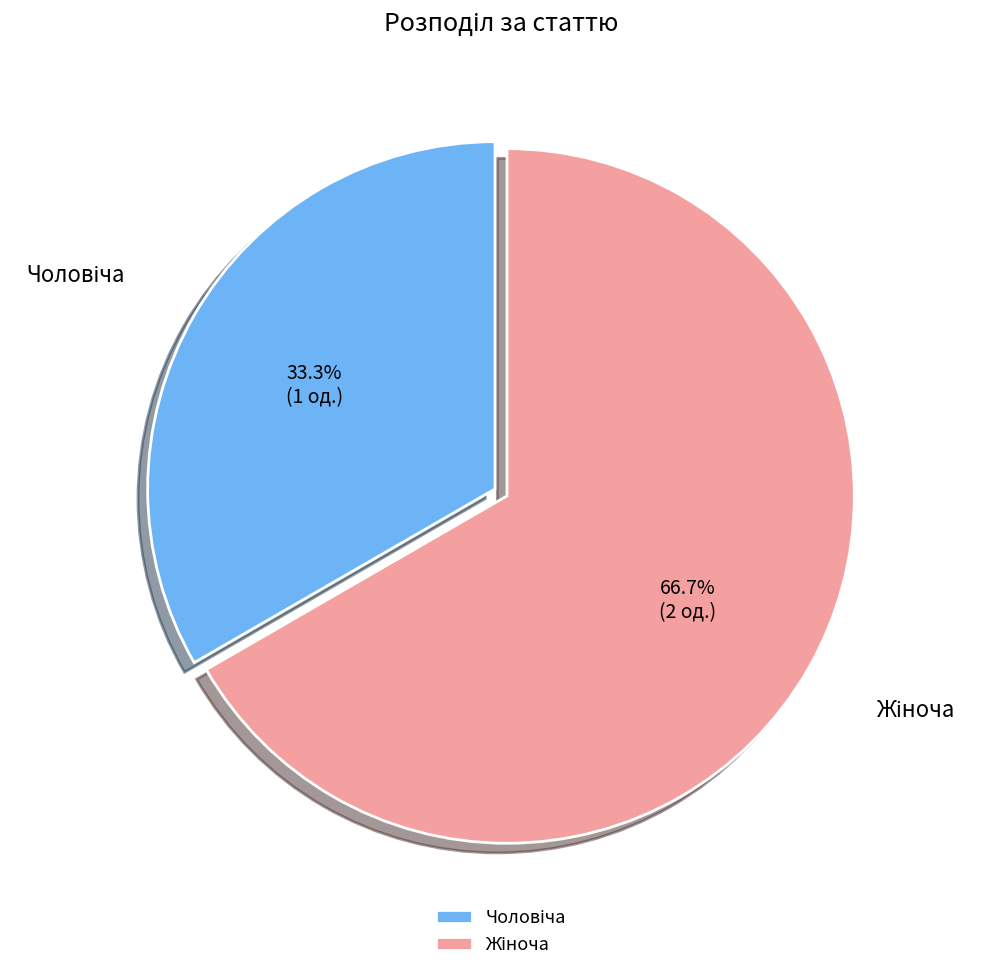

Is there a majority slice in this chart?

Yes